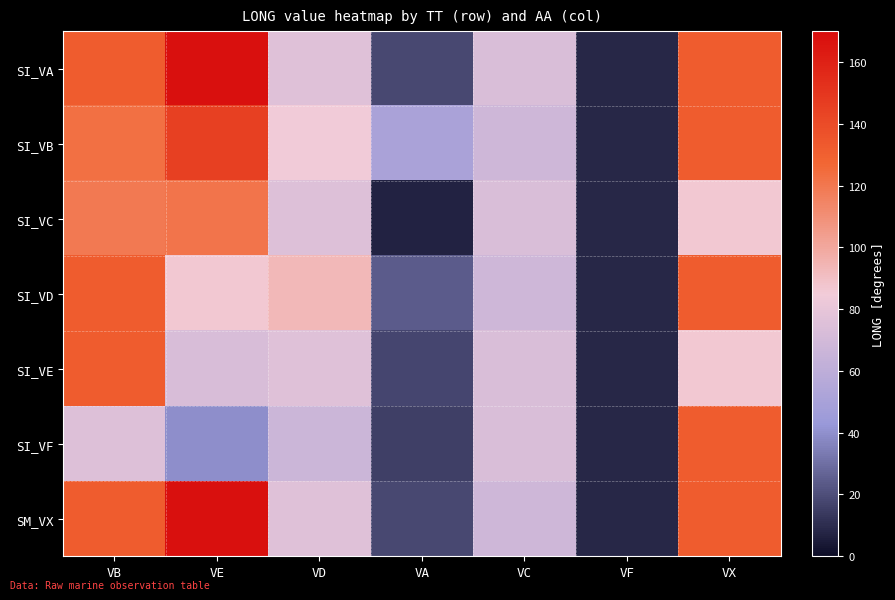

Between VB and VC, which series saw the biggest shift?

SI_VD